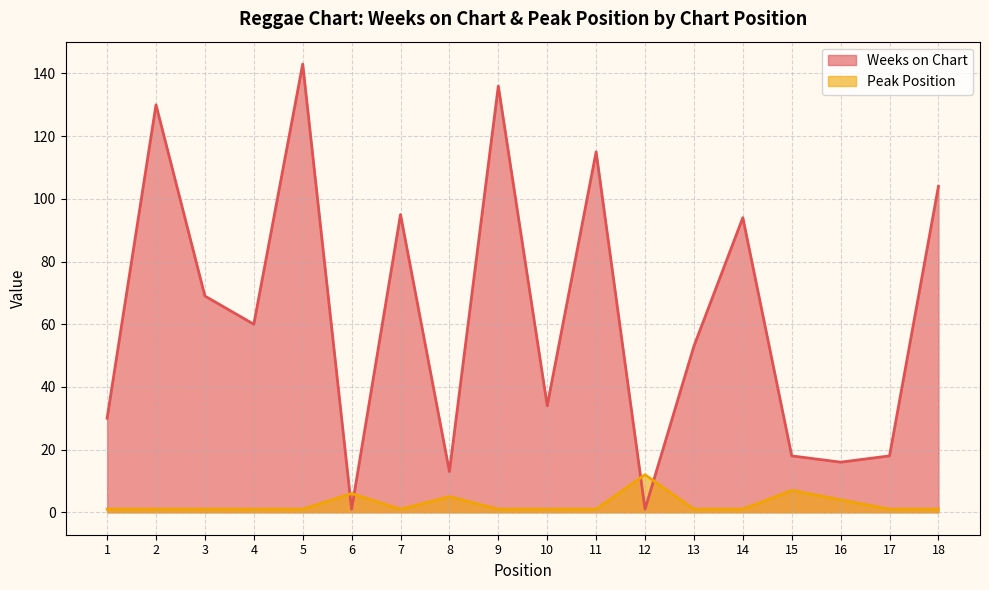

Where is the first local minimum for Weeks on Chart?

4